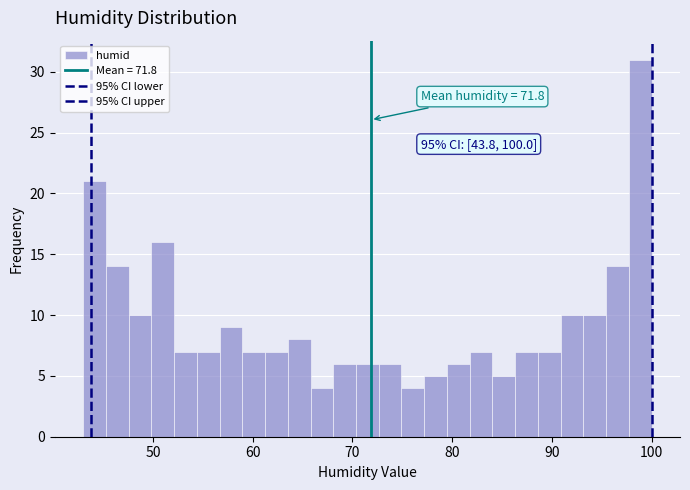

Around what value on the x-axis is the tallest bar? Give the approximate position of its centre, as read against the axis.

99